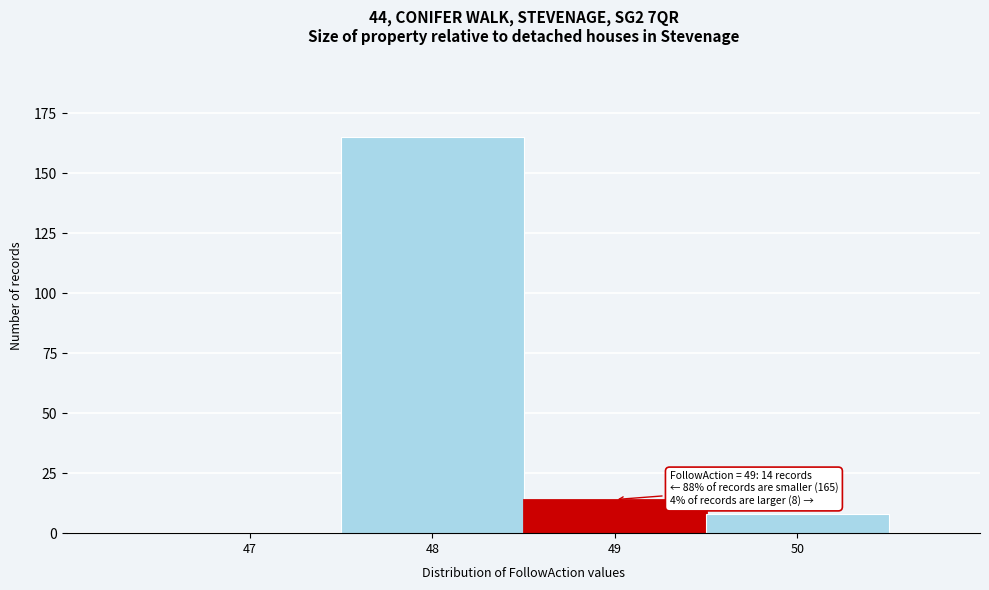

Over which range of the x-axis is the bar tallest?

47.5 to 48.5